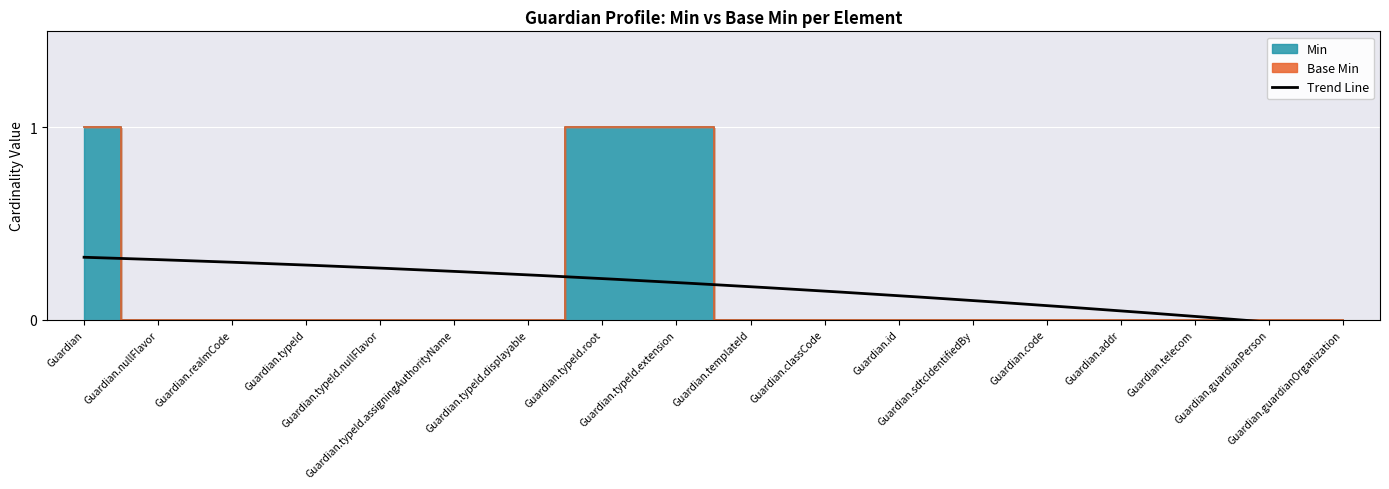

The value at Guardian.addr is 0. True or false?

False